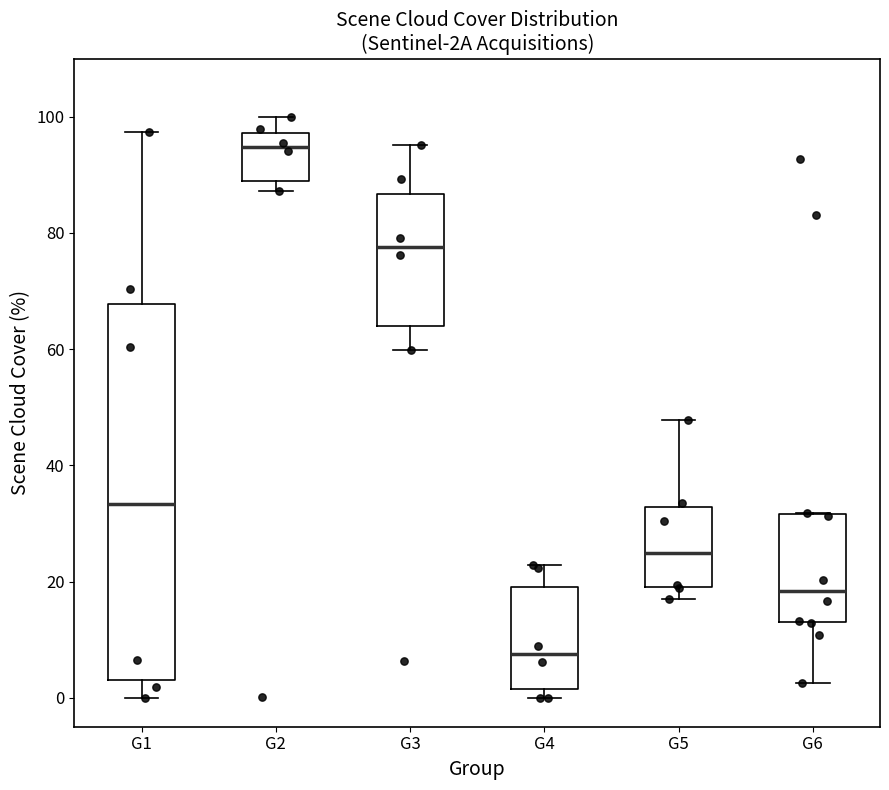

Reading left to right, transcribe this box plot: for each box, give where its median line is, the range the box spans, and where its two whiskers end, as read against the y-axis. The values are not printed on the chart, so give them approximately, as read against the axis.

G1: median 34, box 4 to 68, whiskers 0 to 98
G2: median 94, box 88 to 98, whiskers 88 (just below the box's lower edge) to 100
G3: median 78, box 64 to 86, whiskers 60 to 96
G4: median 8, box 2 to 20, whiskers 0 to 22
G5: median 24, box 18 to 32, whiskers 18 (just below the box's lower edge) to 48
G6: median 18, box 12 to 32, whiskers 2 to 32